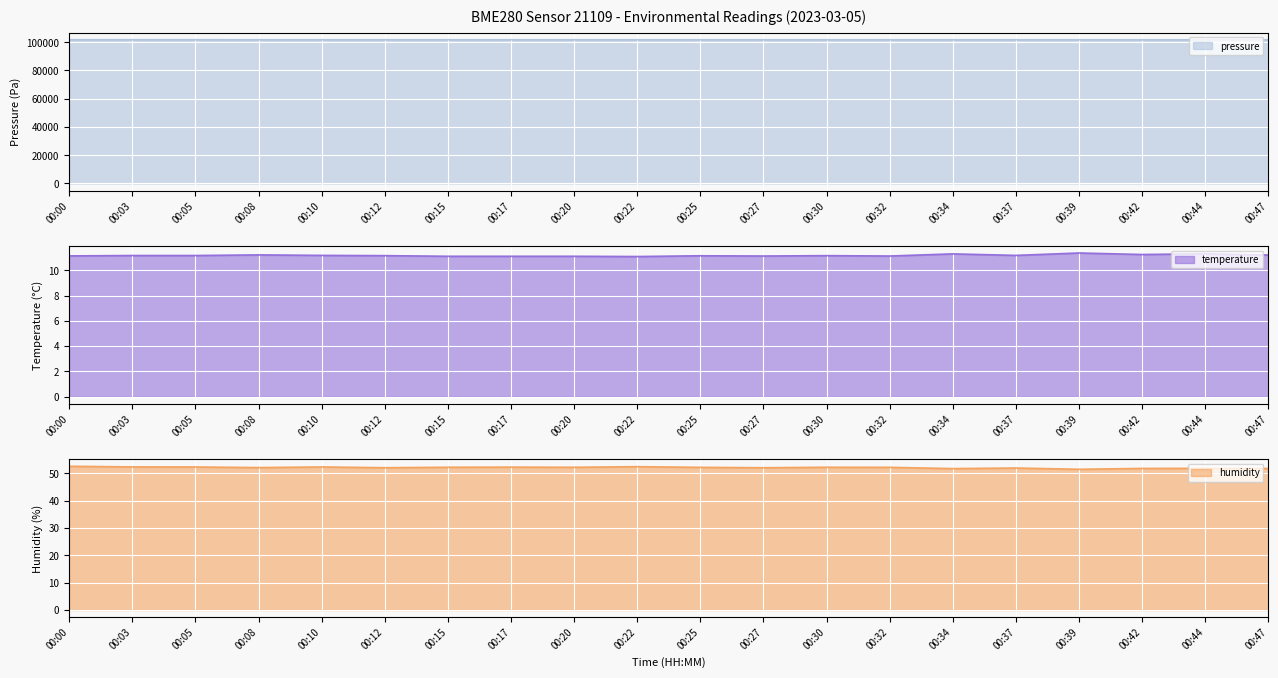

At how many categories does at least one series exceed 85850?

20